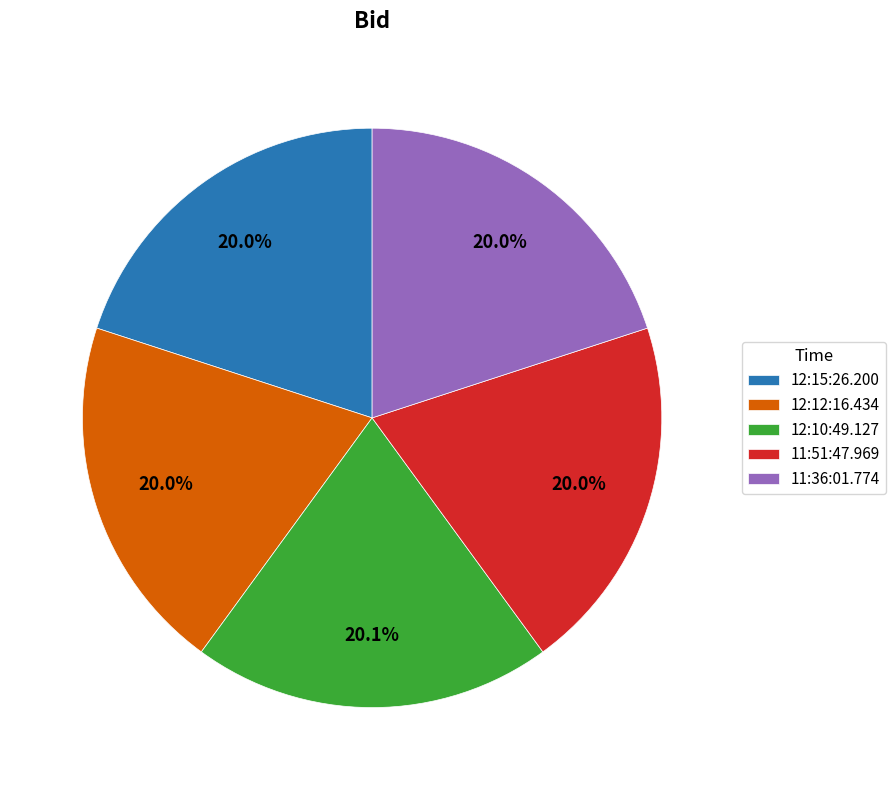

What percentage is NOT represented by 12:12:16.434?

80.0%